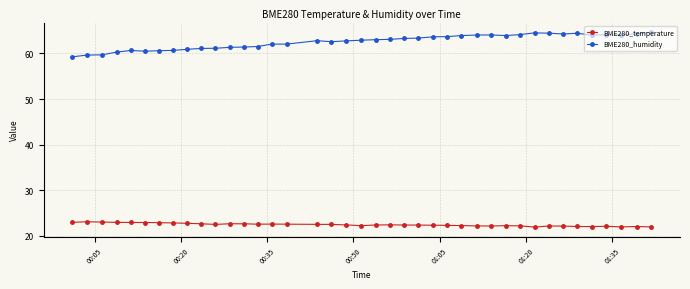

Which series has the largest range (max minus min)?

BME280_humidity